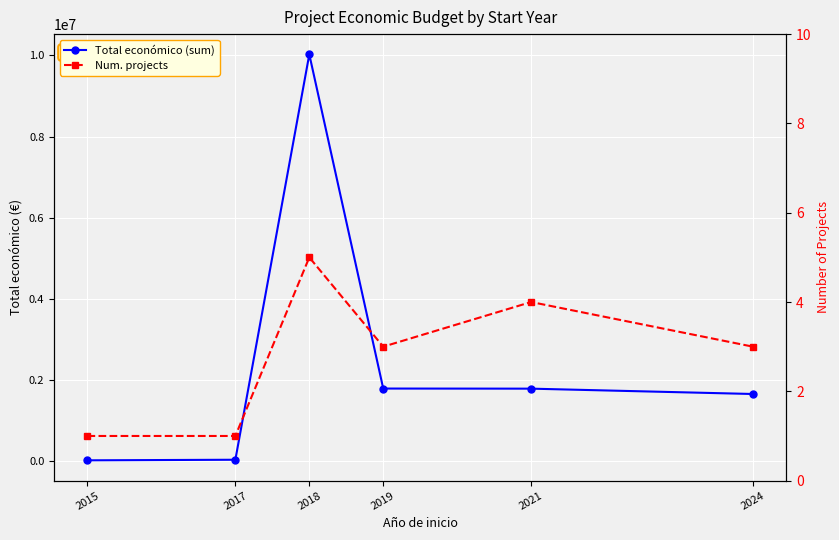

Read the Num. projects value at 2018.

5